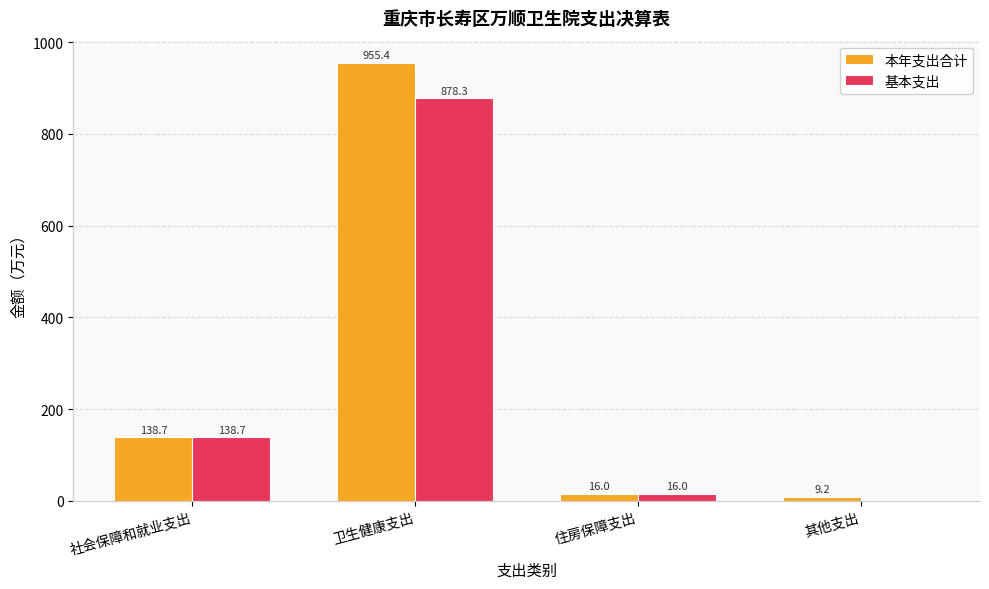

Where is 基本支出 nearest to the value 439?

社会保障和就业支出